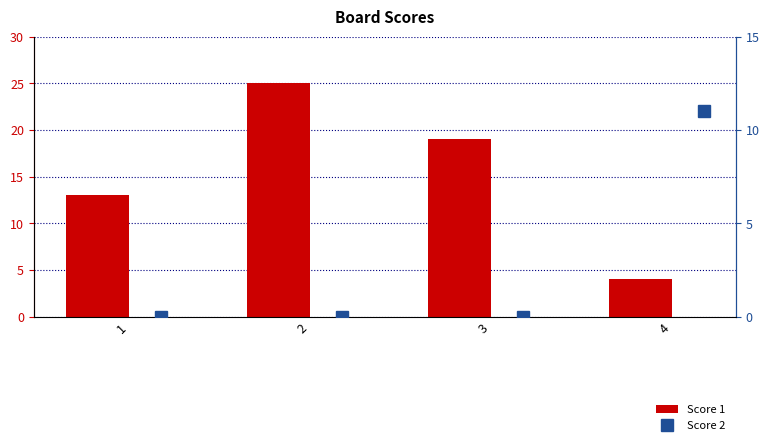

How many series are shown in this chart?

2